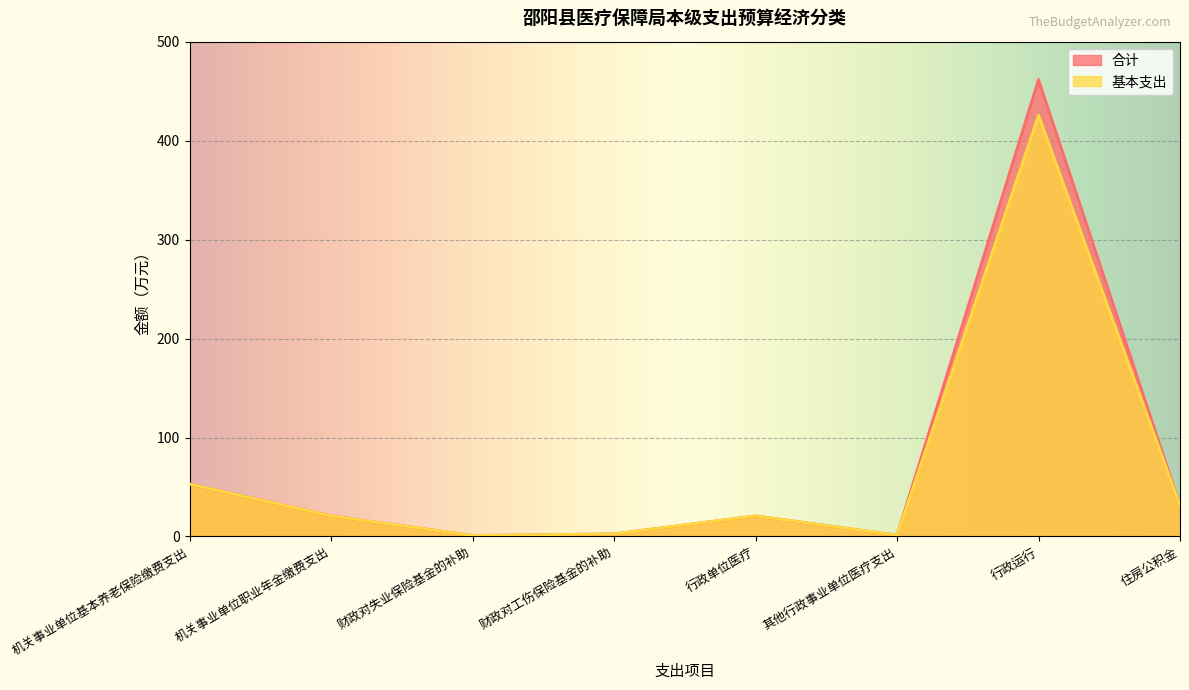

Rank the series by their average value, from highest to lowest.

合计, 基本支出